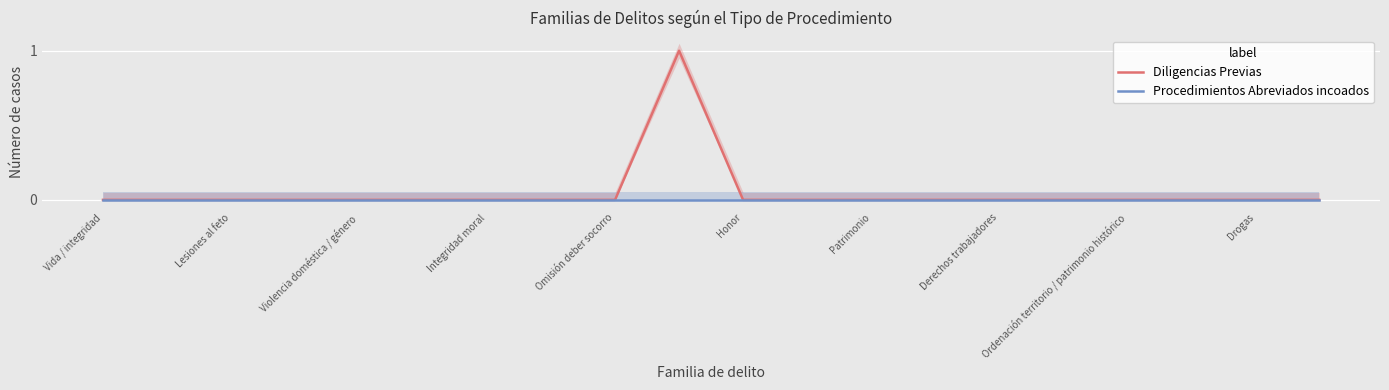

The Diligencias Previas series shows -1 at Patrimonio. True or false?

False